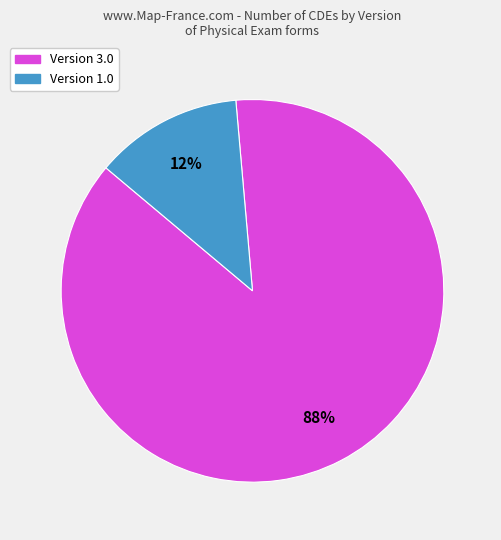

Count the number of slices in the pie.

2